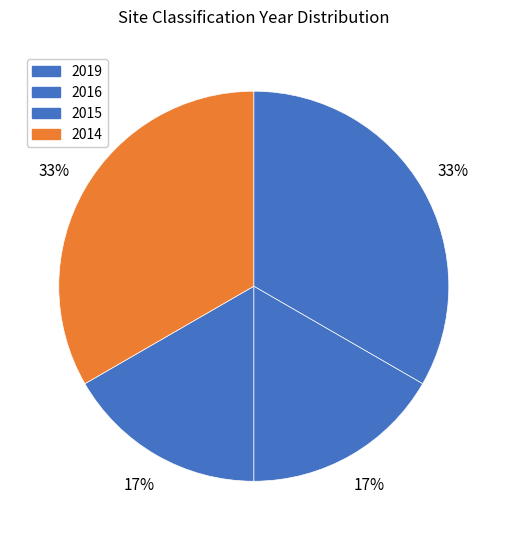

How many slices are in this pie chart?

4